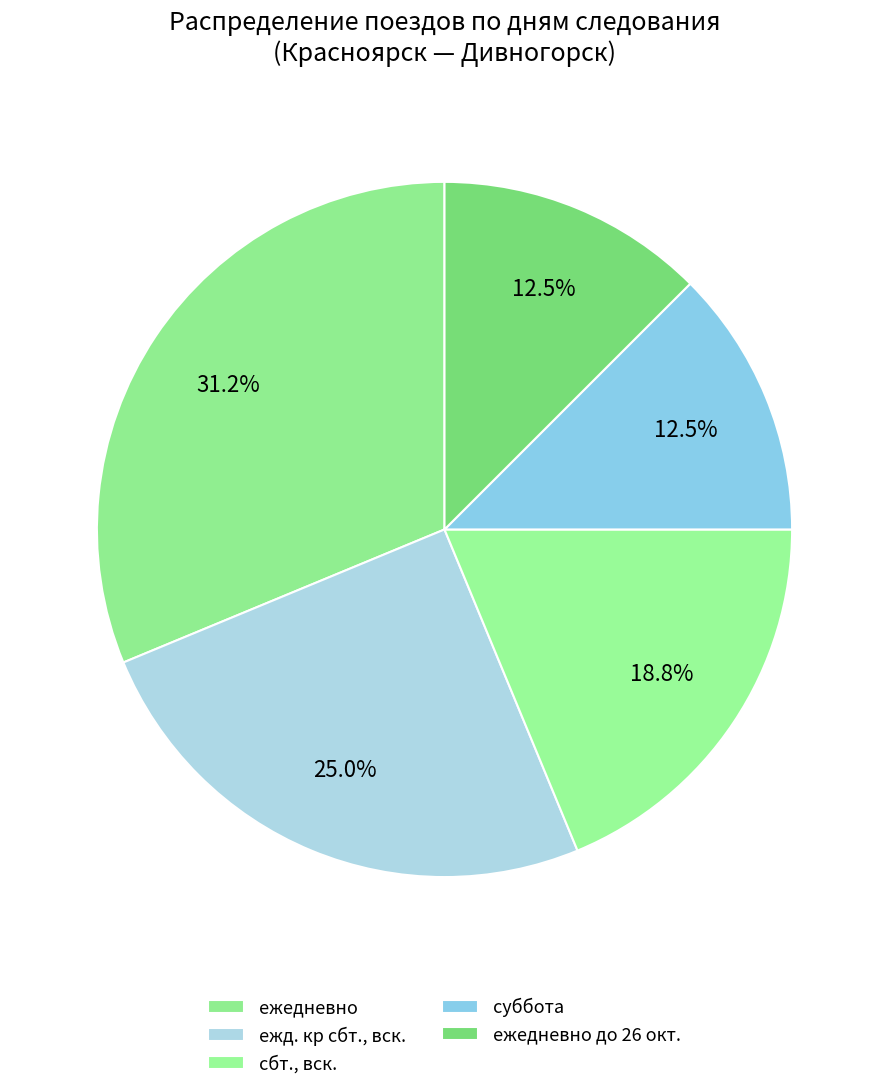

Which slice is the smallest?

суббота